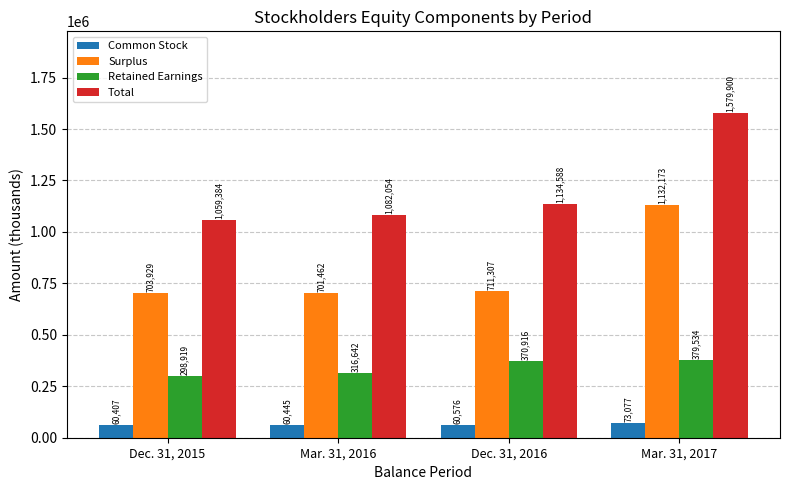

What is the sum of all Total values?

4855926